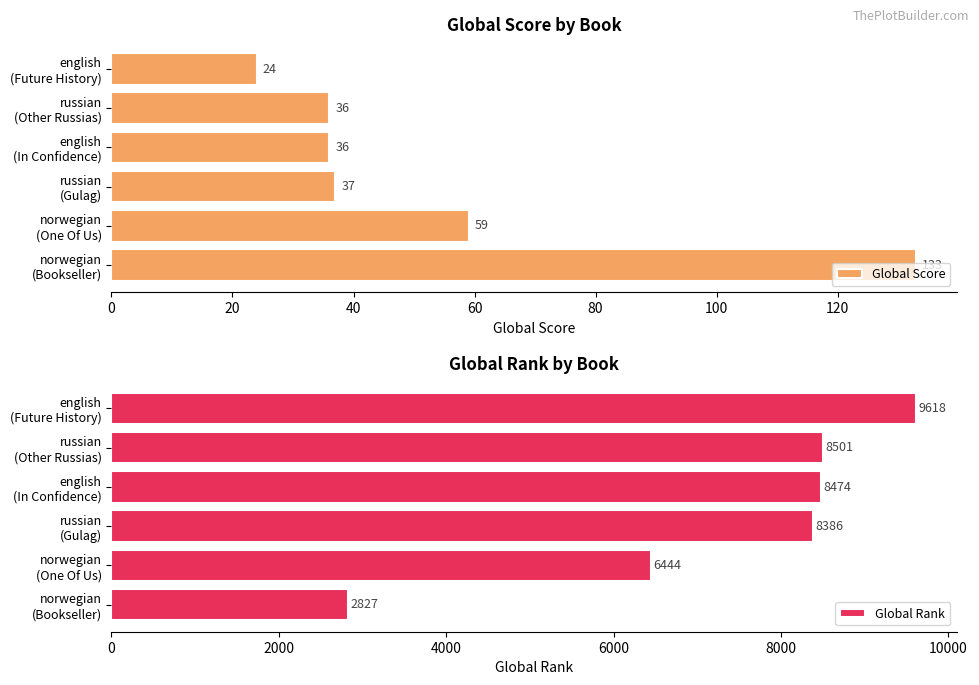

At which label does Global Score reach its minimum?

english
(Future History)